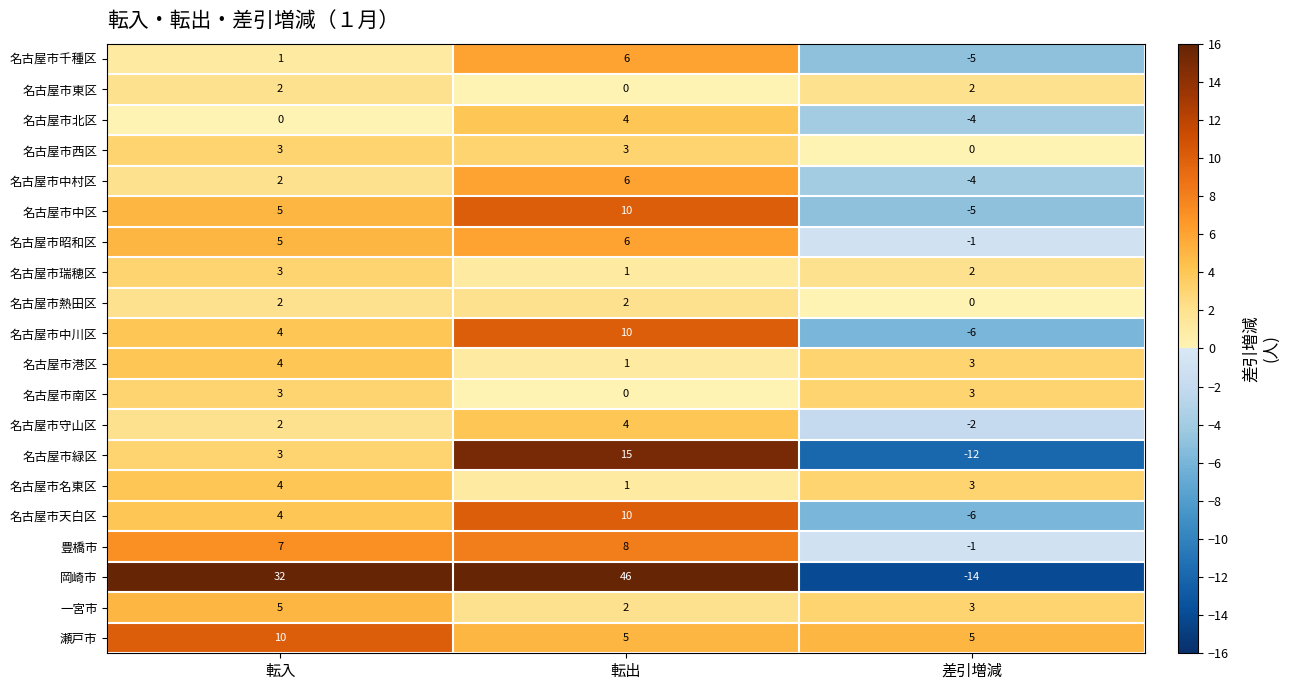

What is the spread (max minus min) of values at 転出?

46